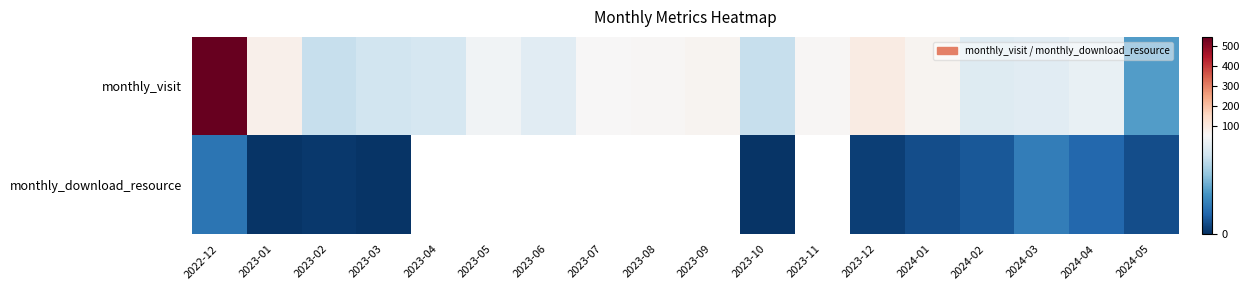

At 2023-02, list the series in order from largest to smallest.

monthly_visit, monthly_download_resource